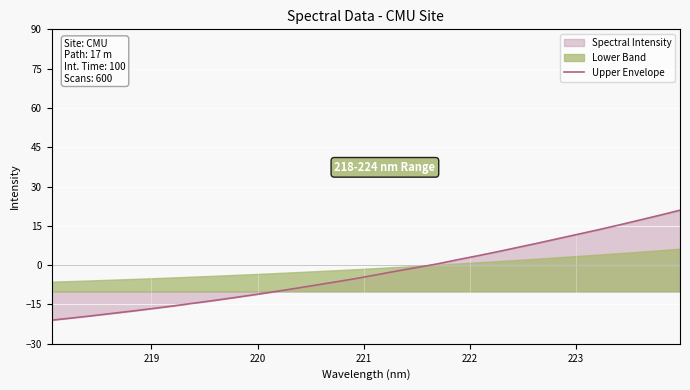

Does the chart display data point markers on the line(s)?

No